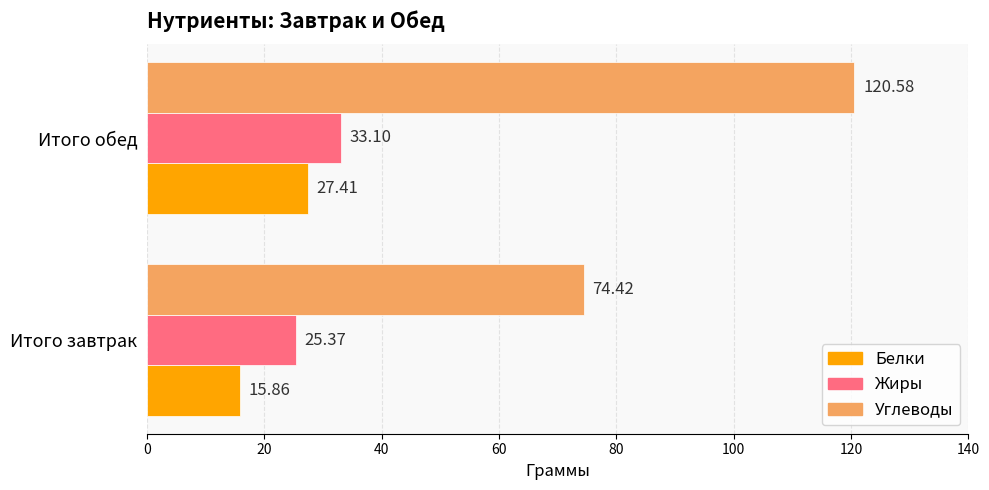

What is the difference between the Углеводы values at Итого завтрак and Итого обед?

46.2